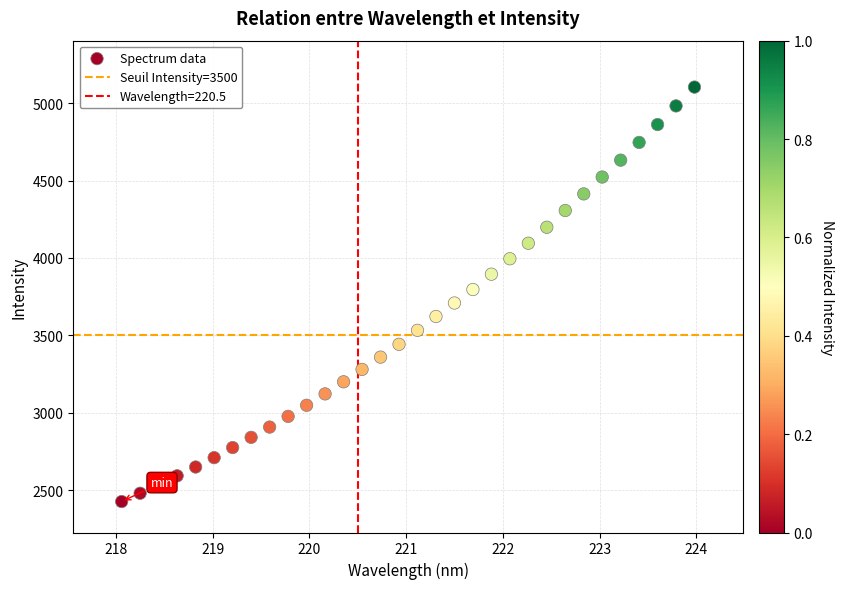

What is the range of X values (max minus min)?

5.9